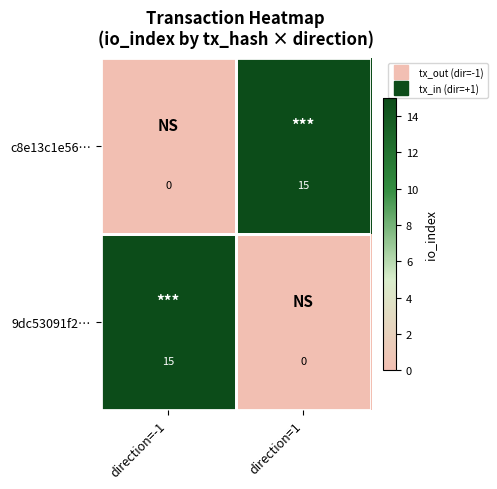

Read the 9dc53091f2… value at direction=-1.

15